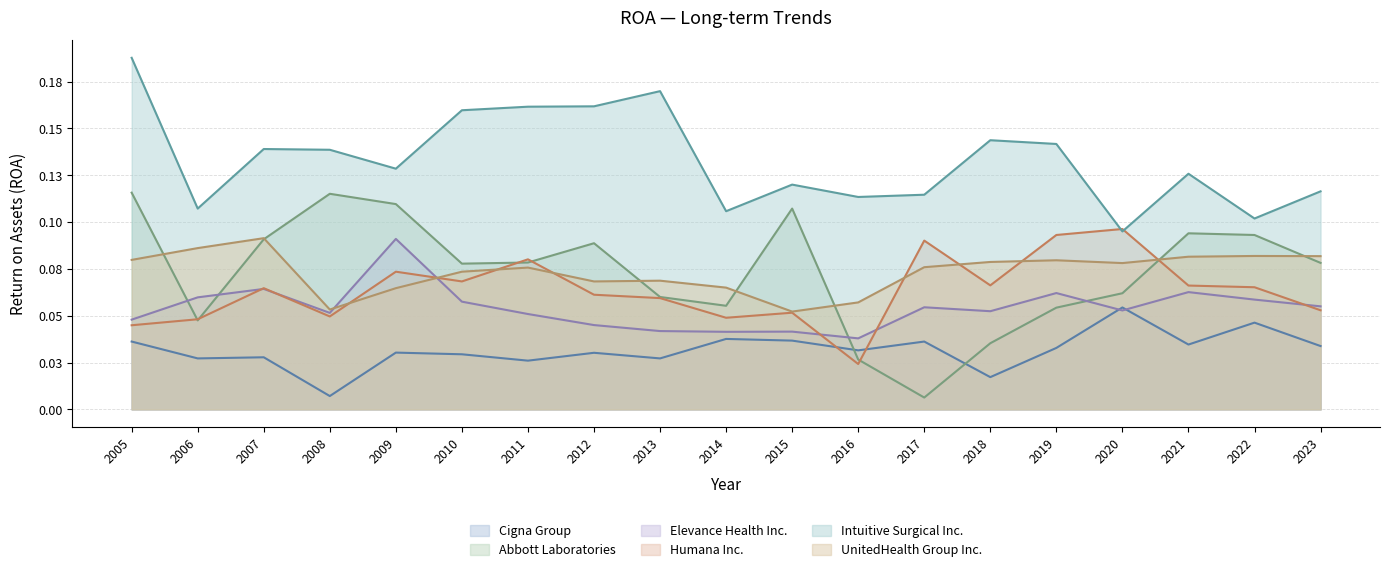

Reading right to left, extract all data points from this chart.

Cigna Group: 2023=0.0	2022=0.0	2021=0.0	2020=0.1	2019=0.0	2018=0.0	2017=0.0	2016=0.0	2015=0.0	2014=0.0	2013=0.0	2012=0.0	2011=0.0	2010=0.0	2009=0.0	2008=0.0	2007=0.0	2006=0.0	2005=0.0
Abbott Laboratories: 2023=0.1	2022=0.1	2021=0.1	2020=0.1	2019=0.1	2018=0.0	2017=0.0	2016=0.0	2015=0.1	2014=0.1	2013=0.1	2012=0.1	2011=0.1	2010=0.1	2009=0.1	2008=0.1	2007=0.1	2006=0.0	2005=0.1
Elevance Health Inc.: 2023=0.1	2022=0.1	2021=0.1	2020=0.1	2019=0.1	2018=0.1	2017=0.1	2016=0.0	2015=0.0	2014=0.0	2013=0.0	2012=0.0	2011=0.1	2010=0.1	2009=0.1	2008=0.1	2007=0.1	2006=0.1	2005=0.0
Humana Inc.: 2023=0.1	2022=0.1	2021=0.1	2020=0.1	2019=0.1	2018=0.1	2017=0.1	2016=0.0	2015=0.1	2014=0.0	2013=0.1	2012=0.1	2011=0.1	2010=0.1	2009=0.1	2008=0.0	2007=0.1	2006=0.0	2005=0.0
Intuitive Surgical Inc.: 2023=0.1	2022=0.1	2021=0.1	2020=0.1	2019=0.1	2018=0.1	2017=0.1	2016=0.1	2015=0.1	2014=0.1	2013=0.2	2012=0.2	2011=0.2	2010=0.2	2009=0.1	2008=0.1	2007=0.1	2006=0.1	2005=0.2
UnitedHealth Group Inc.: 2023=0.1	2022=0.1	2021=0.1	2020=0.1	2019=0.1	2018=0.1	2017=0.1	2016=0.1	2015=0.1	2014=0.1	2013=0.1	2012=0.1	2011=0.1	2010=0.1	2009=0.1	2008=0.1	2007=0.1	2006=0.1	2005=0.1